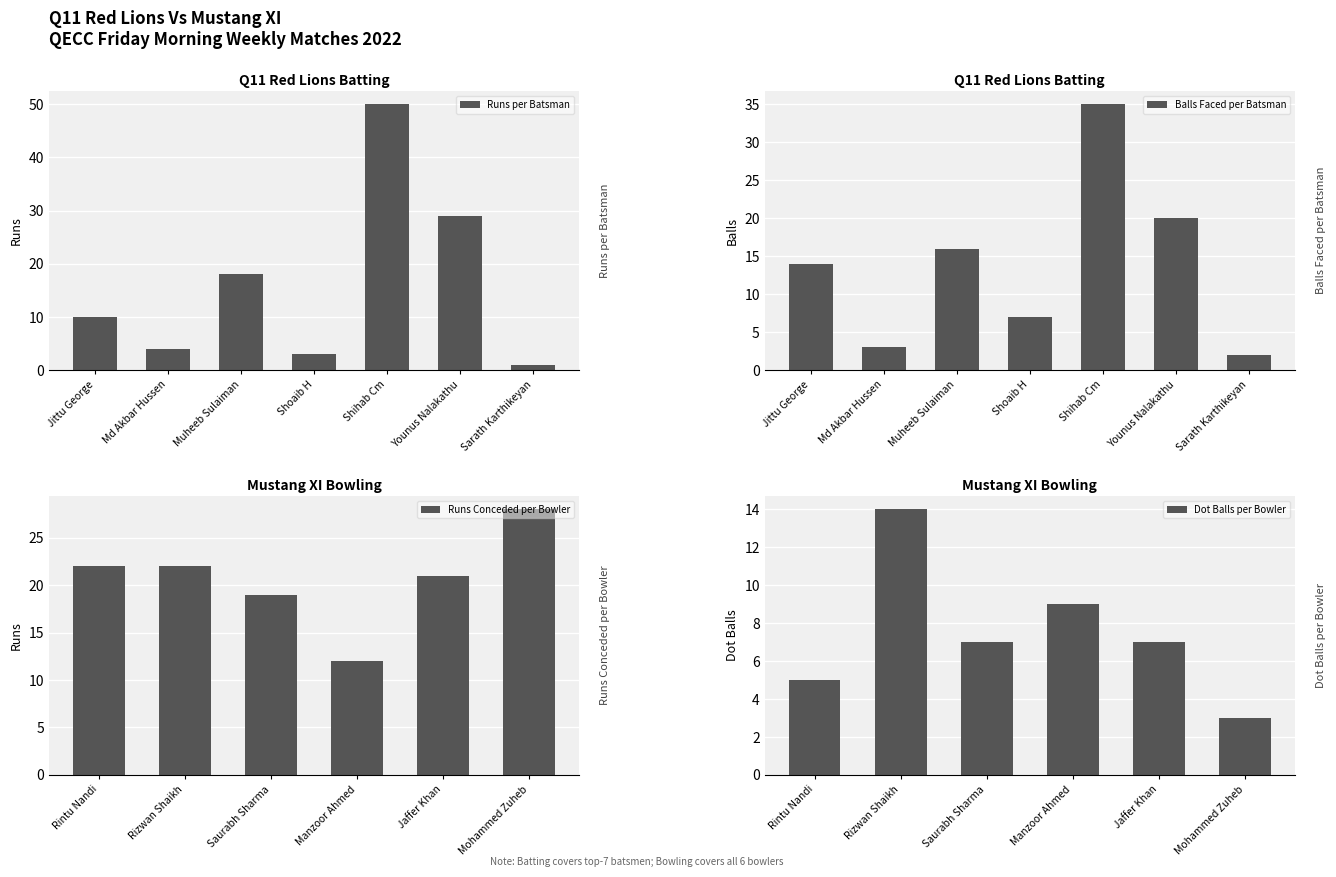

Which category has the lowest value in the Runs per Batsman series?

Sarath Karthikeyan